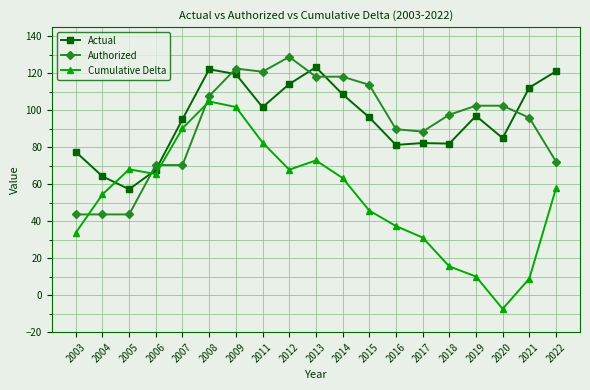

What is the maximum value shown in the chart?

128.9